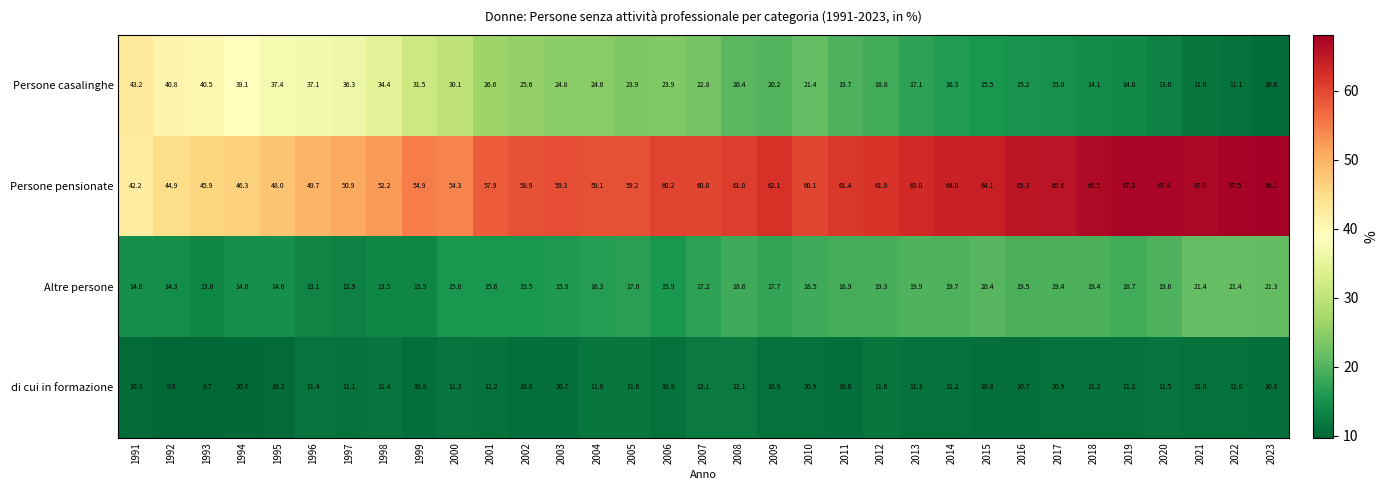

What is the difference between the maximum and minimum values in the Persone casalinghe series?

32.6